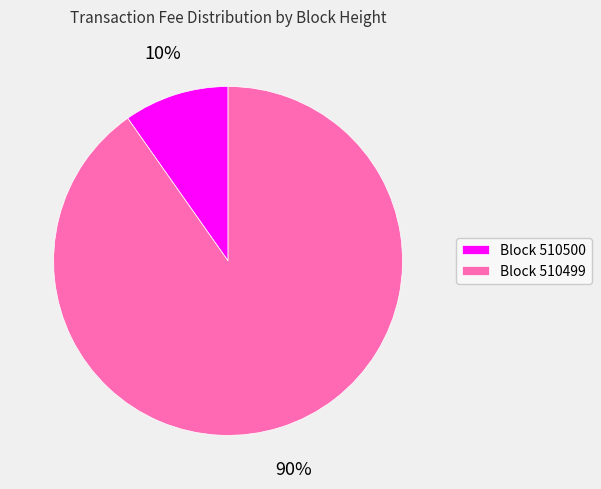

Which category has the smallest portion of the pie?

Block 510500